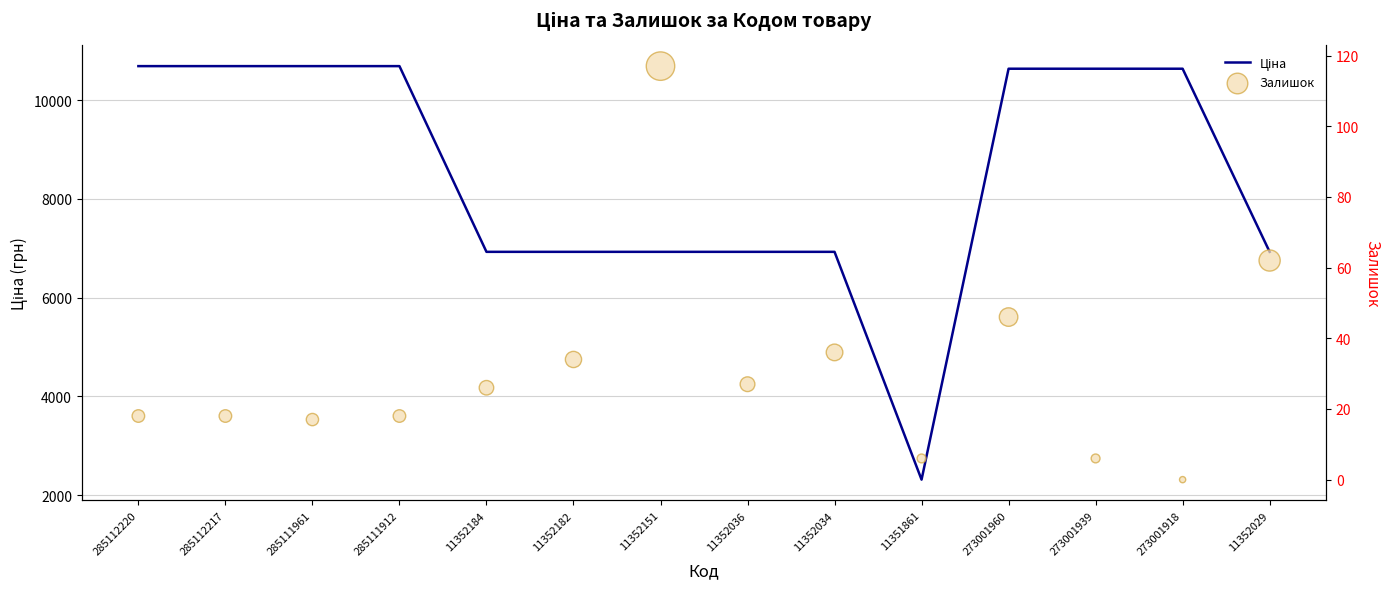

At how many categories does at least one series exceed 4011?

13